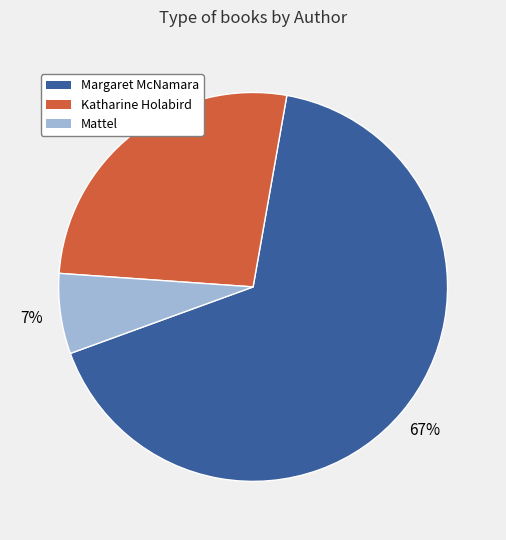

Is there a majority slice in this chart?

Yes